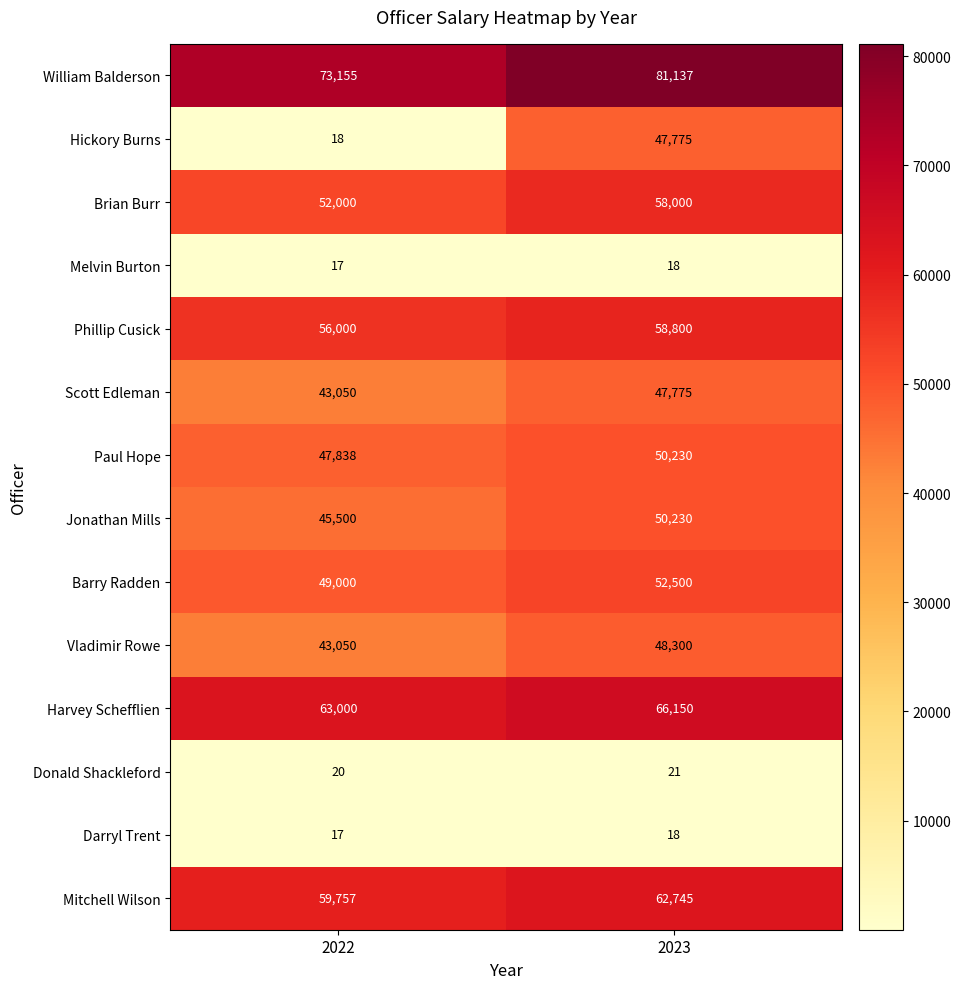

What is the difference between the Harvey Schefflien values at 2022 and 2023?

3150